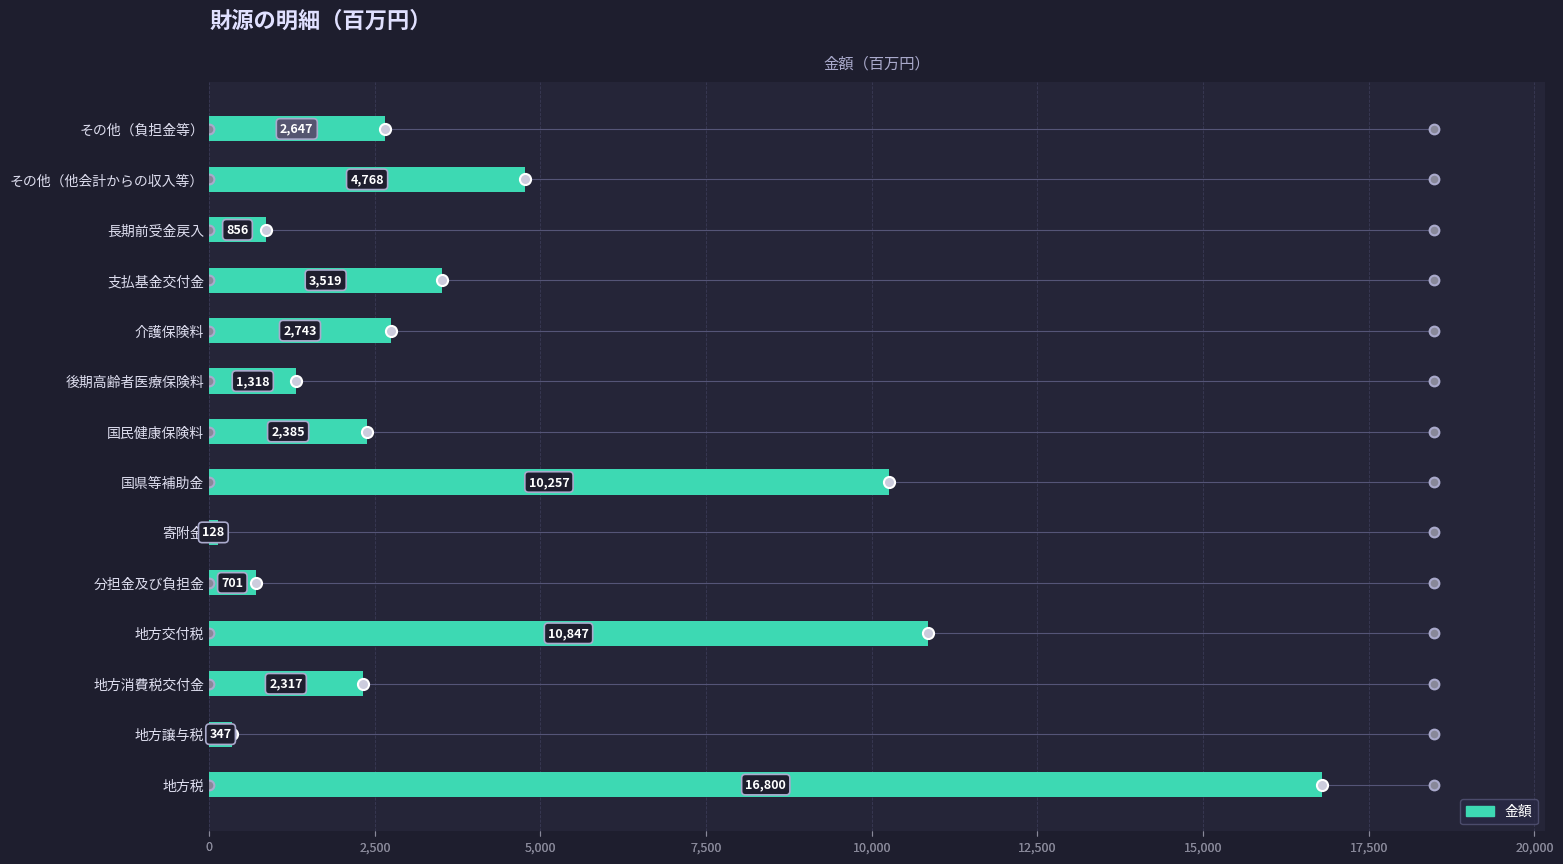

Count the number of data series in this chart.

1